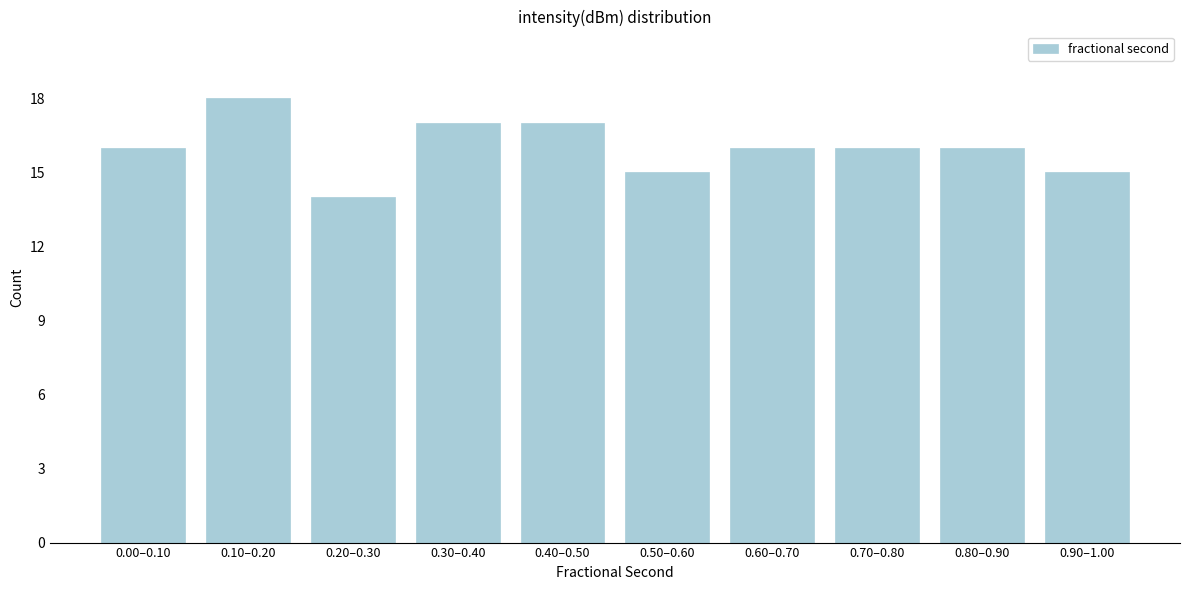

Reading left to right, list all the values displayed in this chart.

0.00–0.10=16	0.10–0.20=18	0.20–0.30=14	0.30–0.40=17	0.40–0.50=17	0.50–0.60=15	0.60–0.70=16	0.70–0.80=16	0.80–0.90=16	0.90–1.00=15